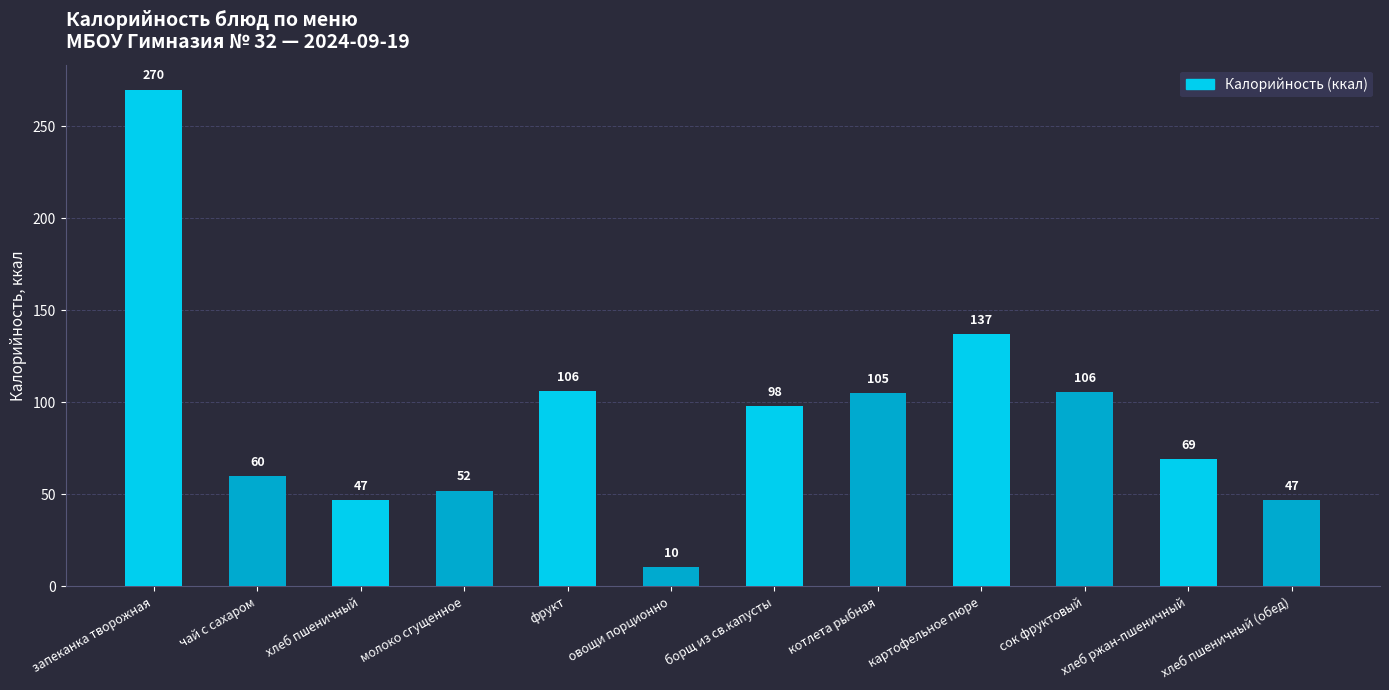

What is the minimum value shown in the chart?

10.5